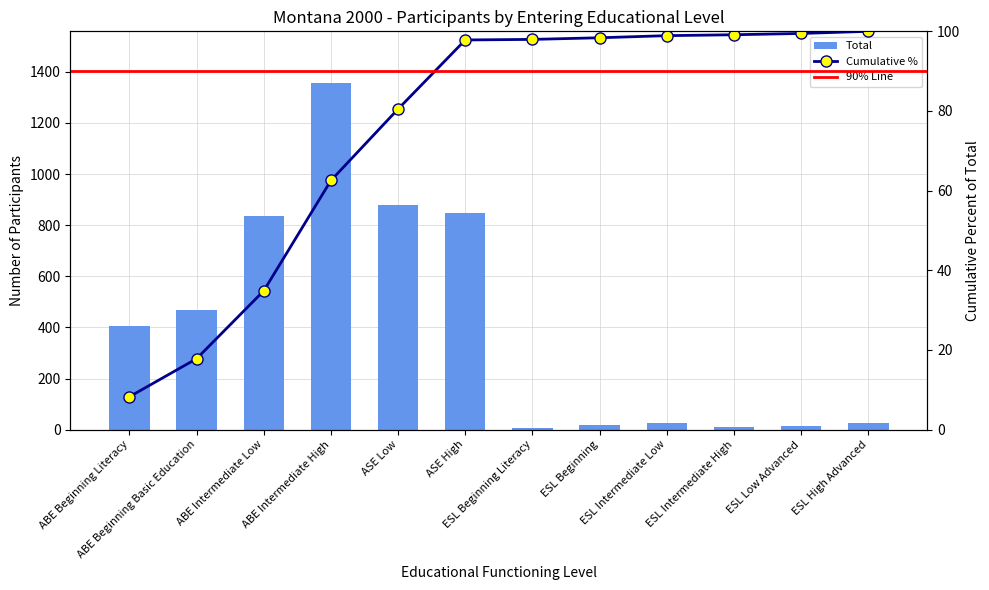

At which label does the data first exceed 404?

ABE Beginning Basic Education